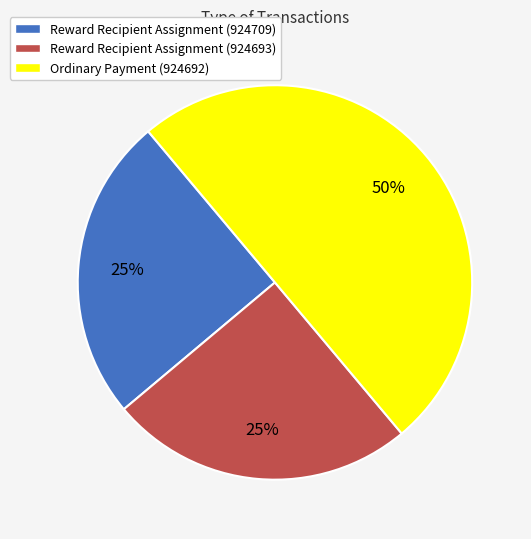

The Ordinary Payment (924692) slice represents 50% of the pie. True or false?

True